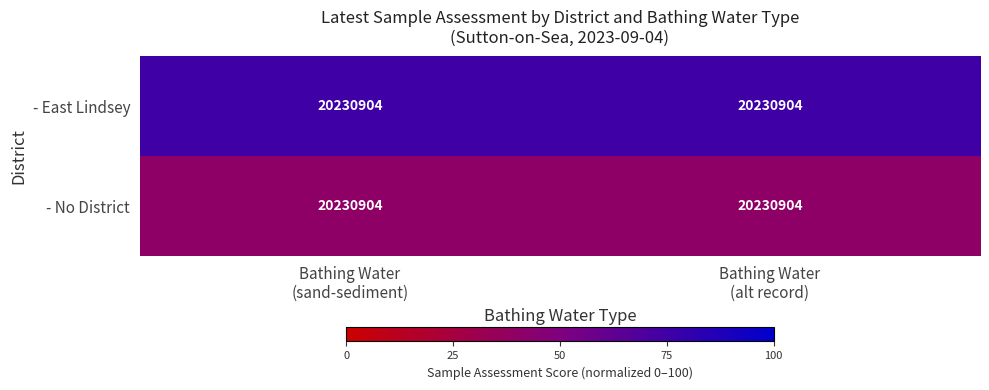

Reading right to left, extract all data points from this chart.

- East Lindsey: Bathing Water
(alt record)=20230904	Bathing Water
(sand-sediment)=20230904
- No District: Bathing Water
(alt record)=20230904	Bathing Water
(sand-sediment)=20230904